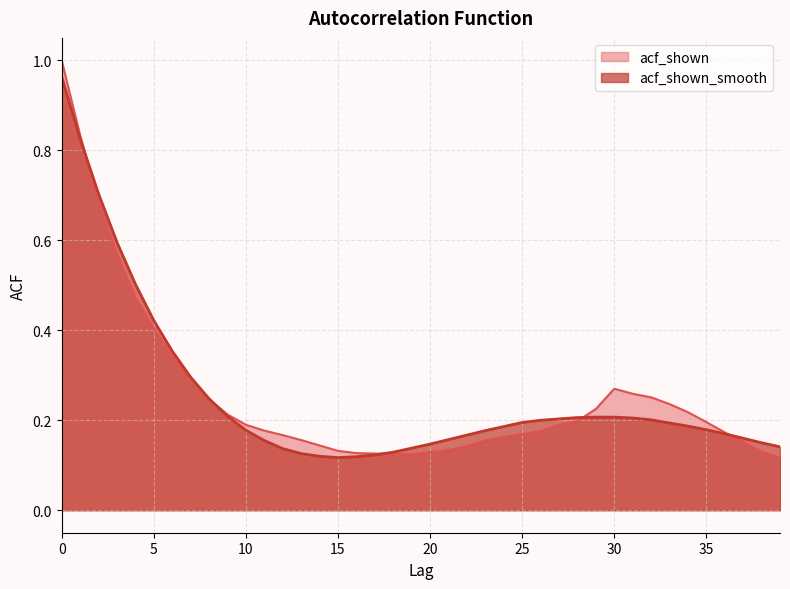

What is the value of the acf_shown_smooth point at the 7th from the left?

0.4